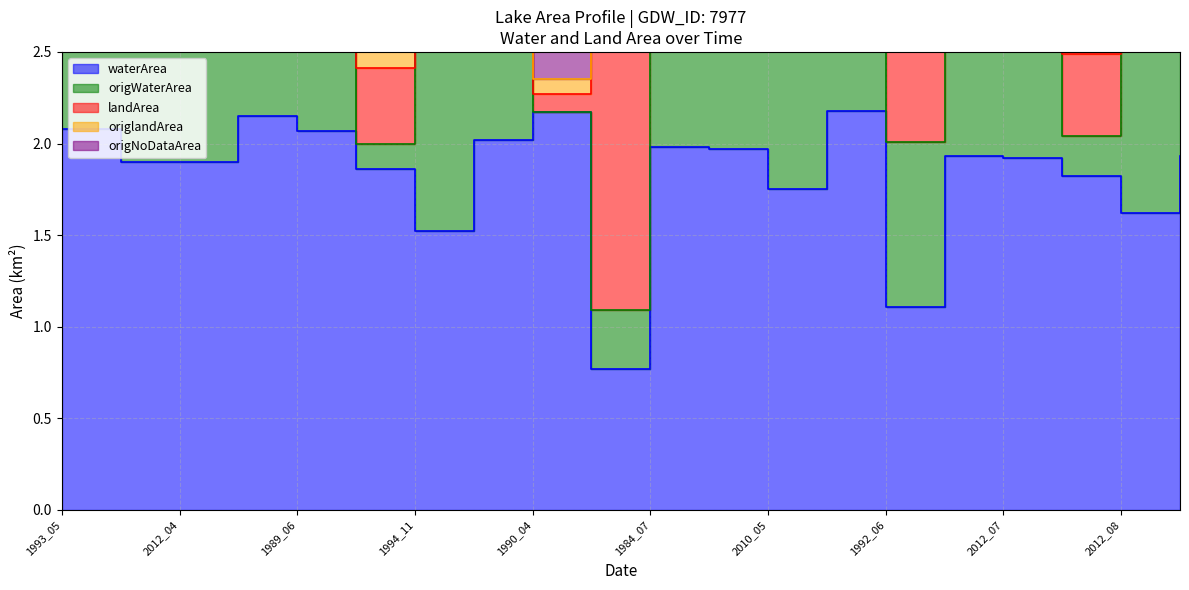

True or false: origWaterArea has a value of 2.0 at 2012_04.

False